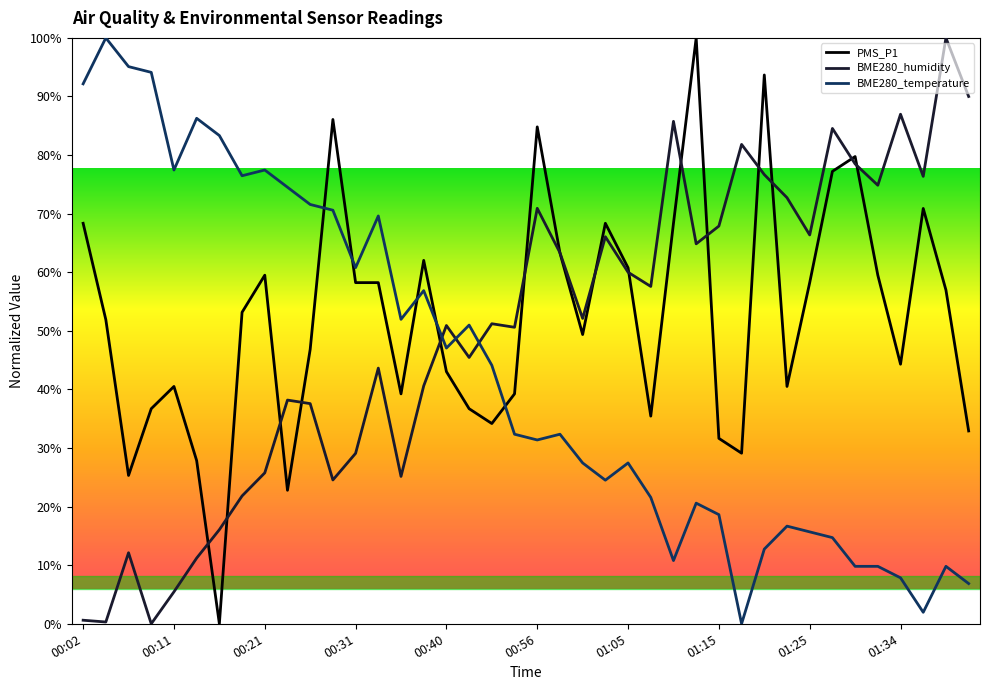

What are all the series names shown in the legend?

PMS_P1, BME280_humidity, BME280_temperature